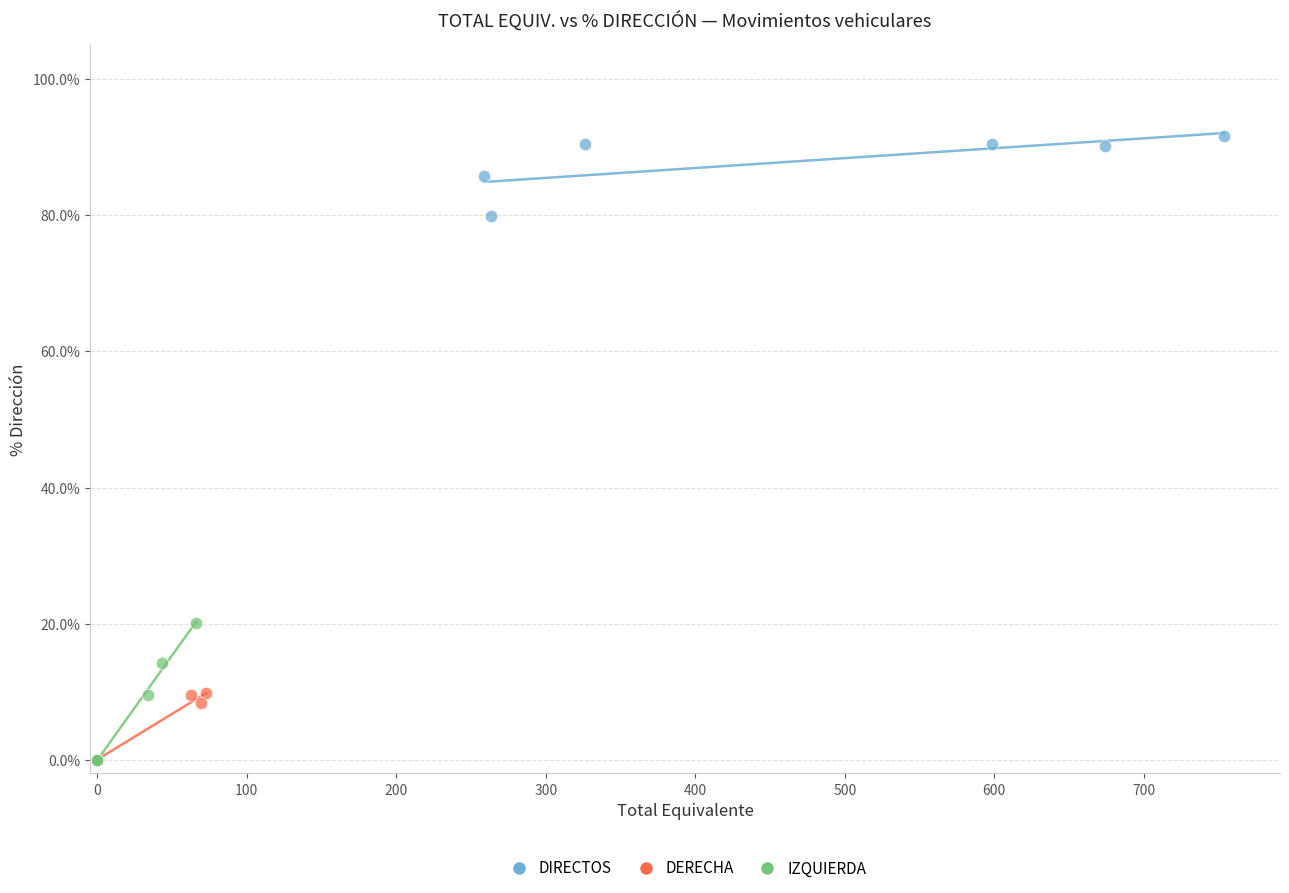

Which series has the largest Y range (max minus min)?

IZQUIERDA